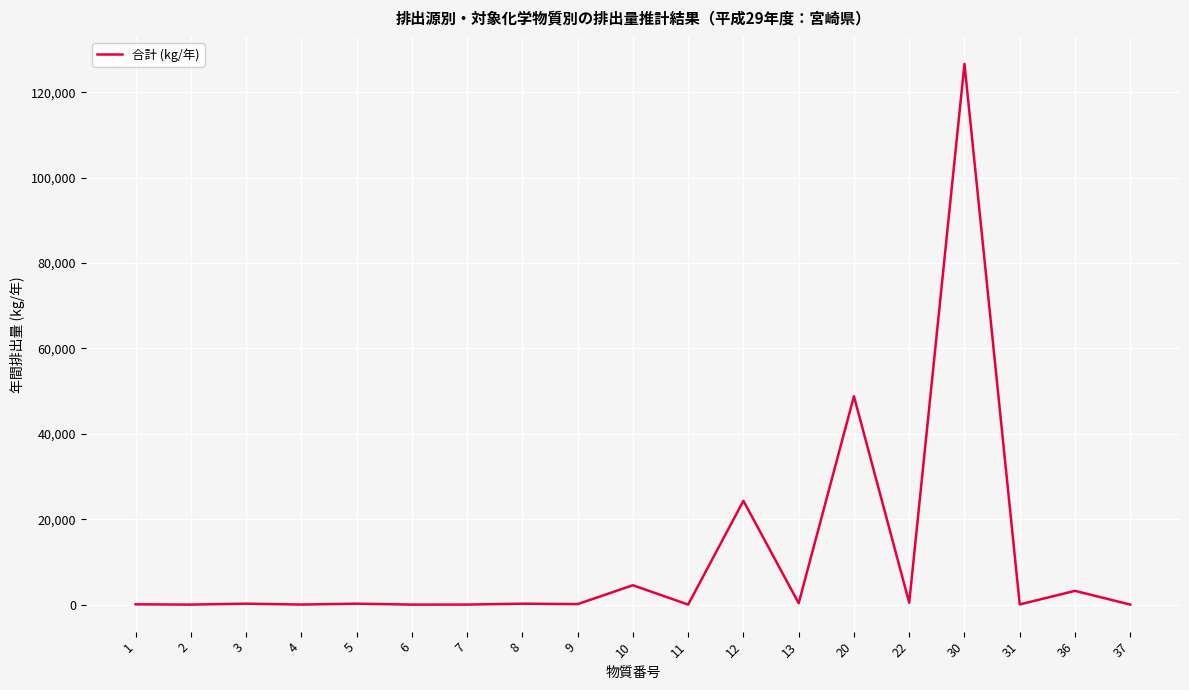

How many lines are shown in the chart?

1